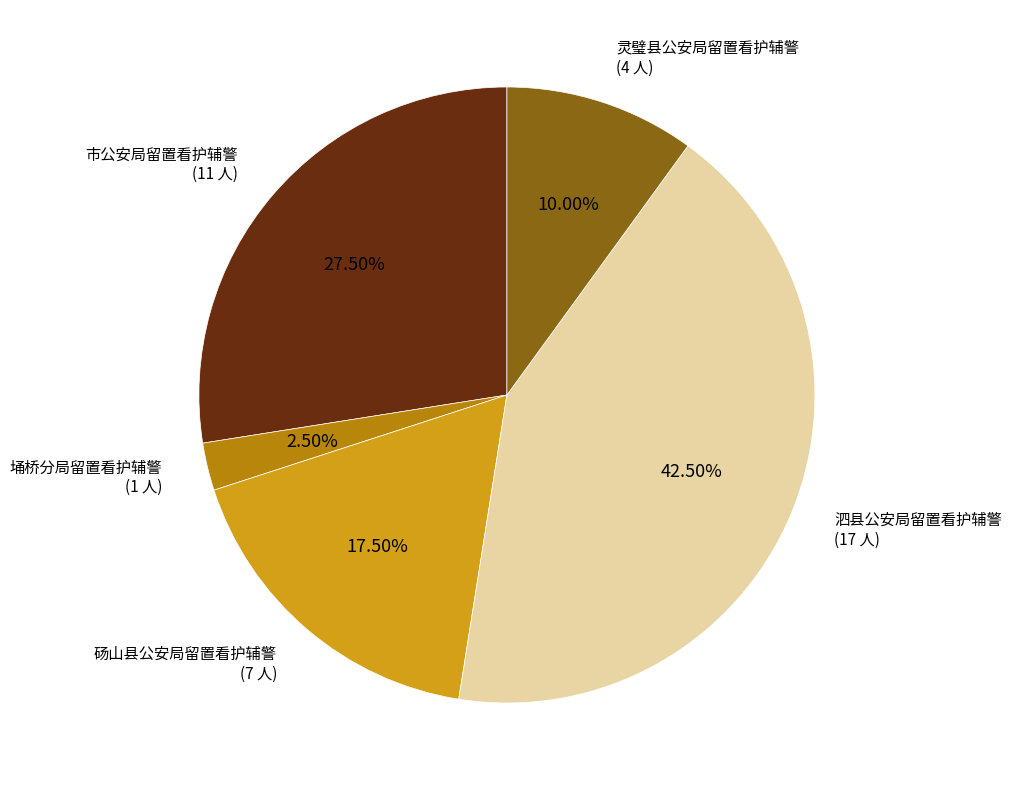

Count the number of slices in the pie.

5